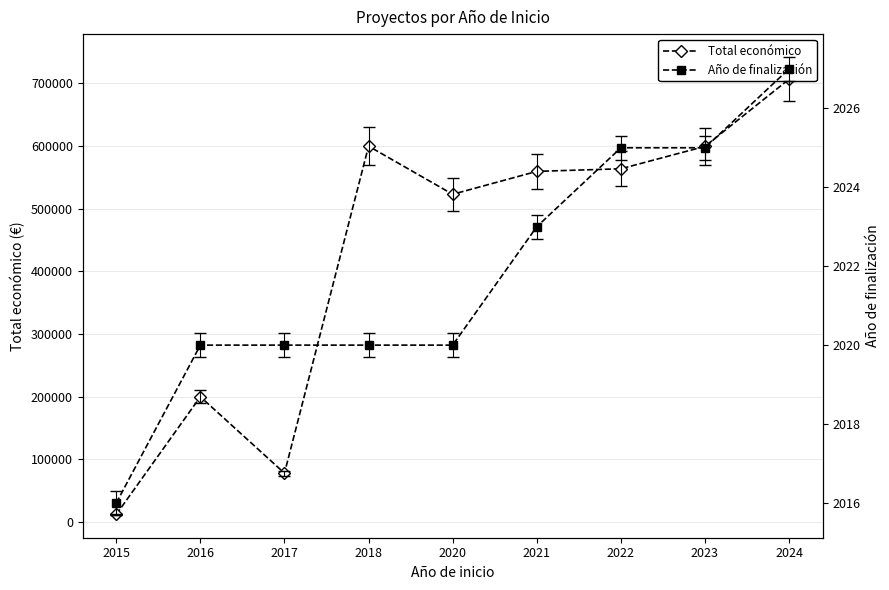

What is the sum of all Año de finalización values?

18196